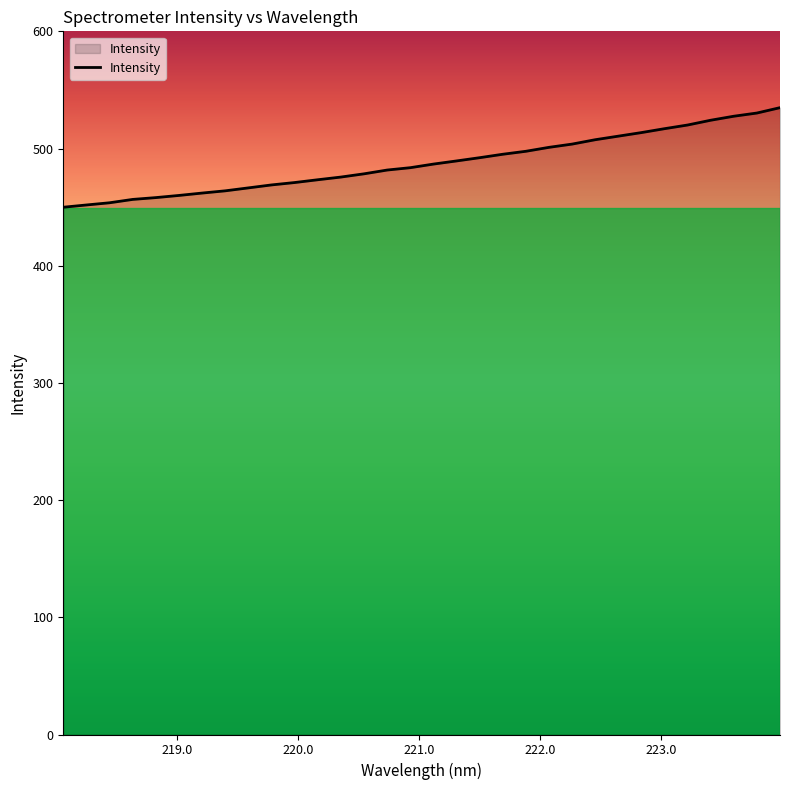

What is the minimum value shown in the chart?

449.9